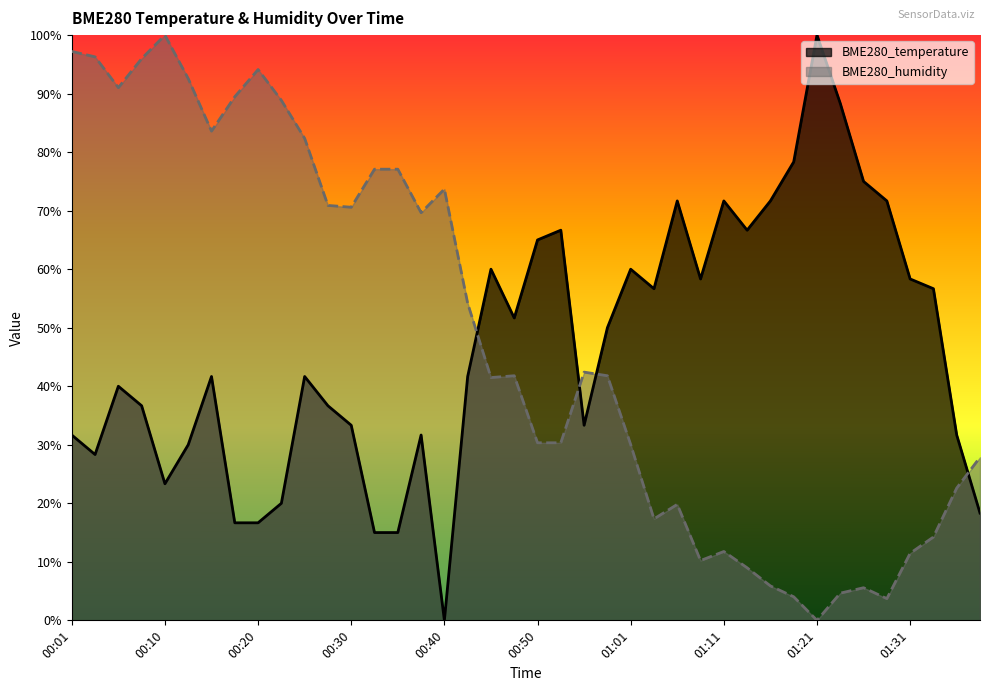

Which series has the largest total across all categories?

BME280_humidity